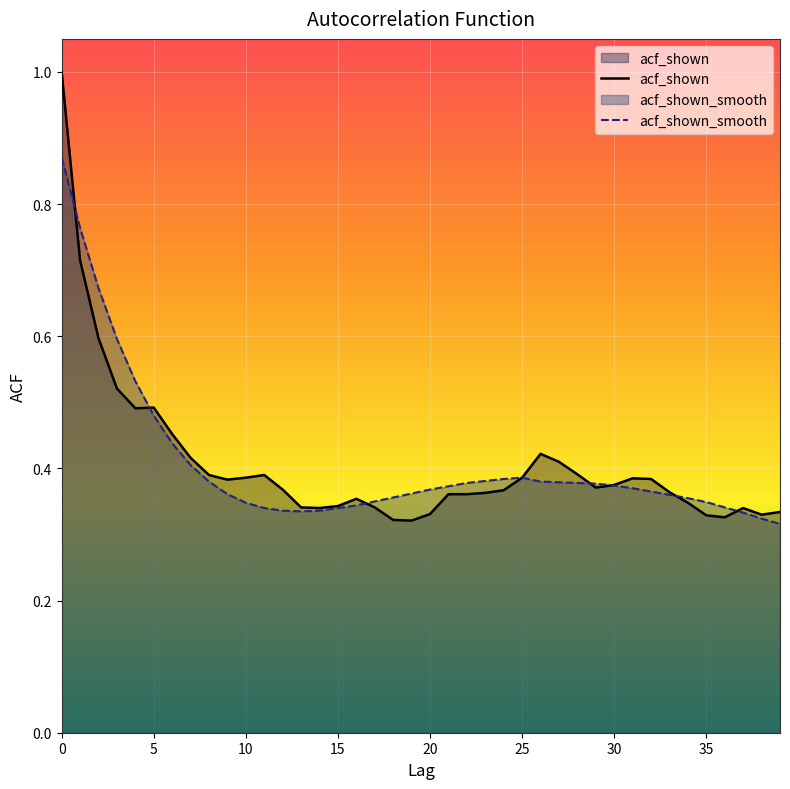

What is the value of the acf_shown_smooth point at the 34th from the left?

0.4